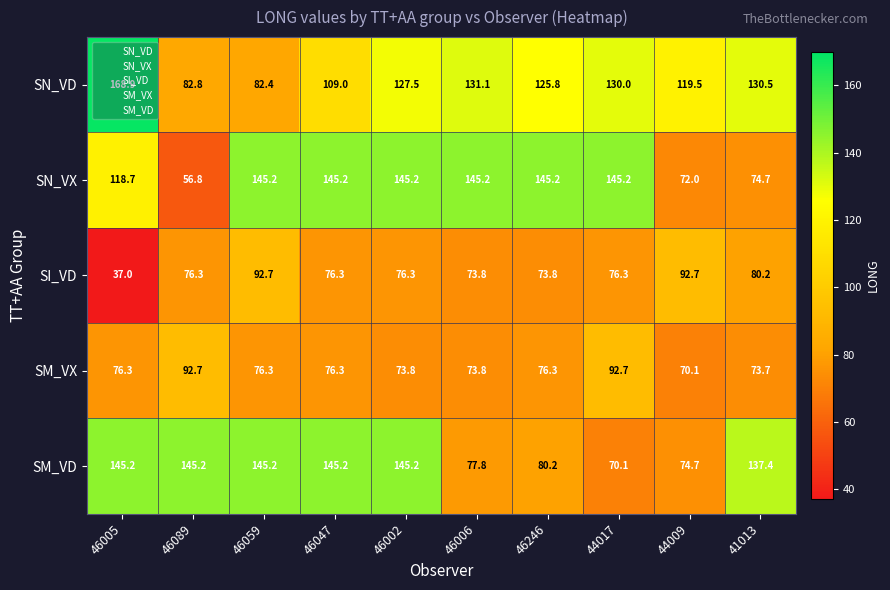

What is the total value across all series at 46002?

568.0